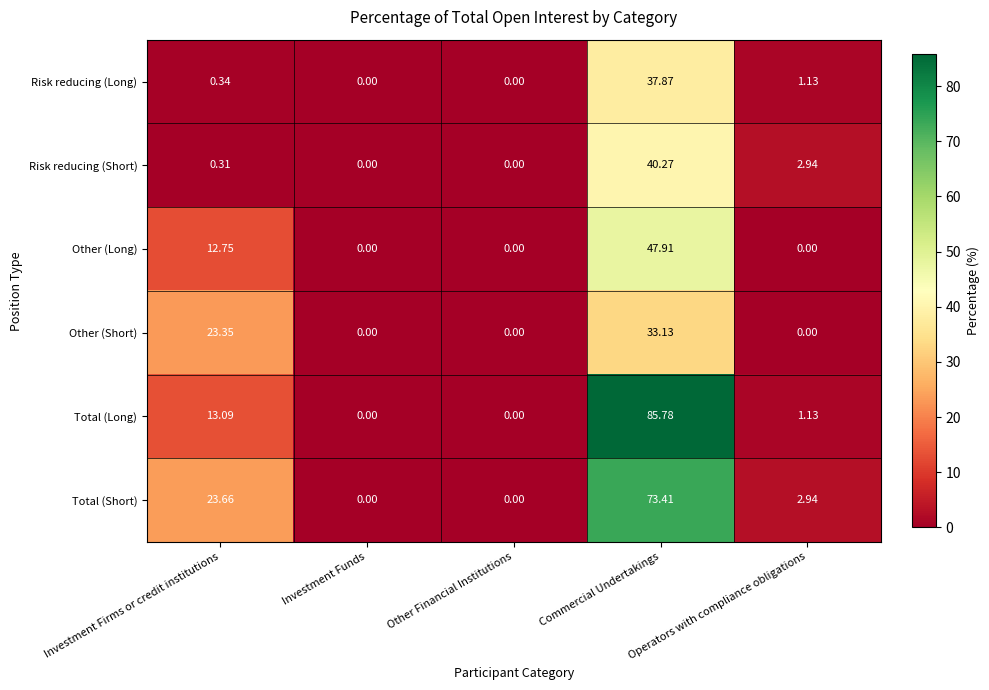

What is the greatest value displayed?

85.8